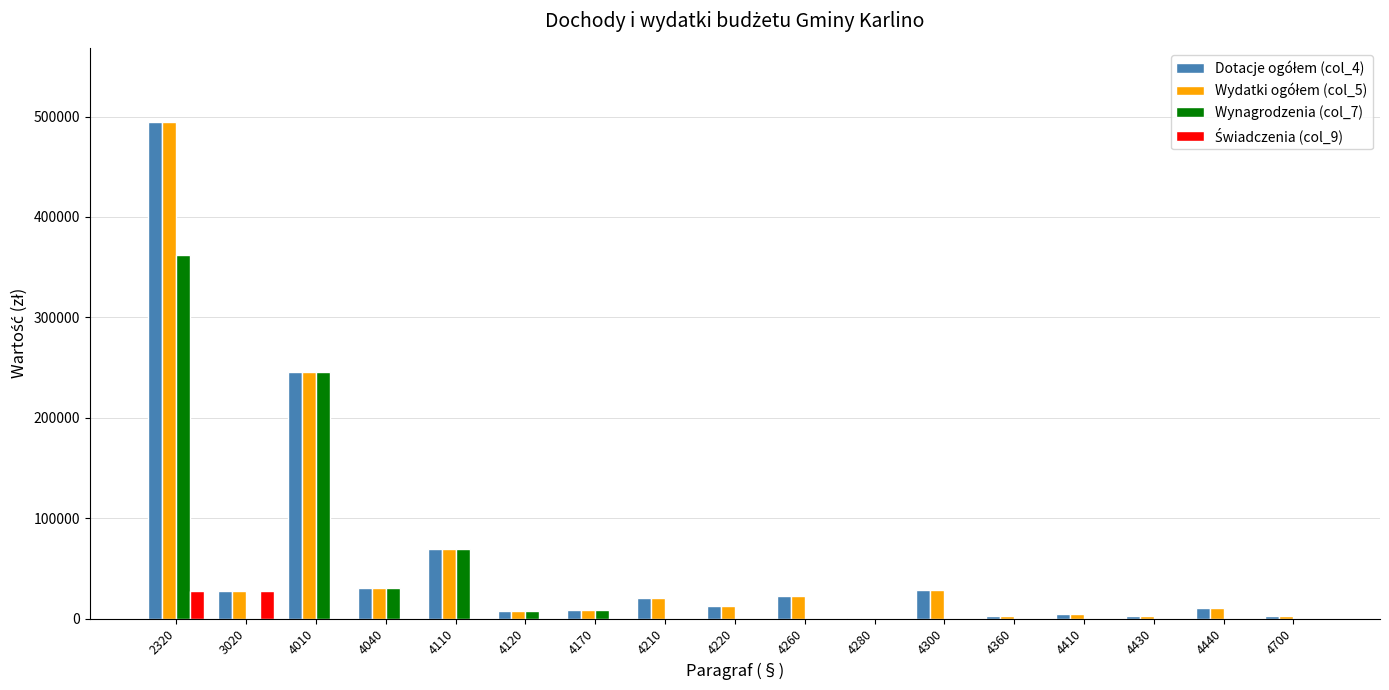

What is the maximum value shown in the chart?

494334